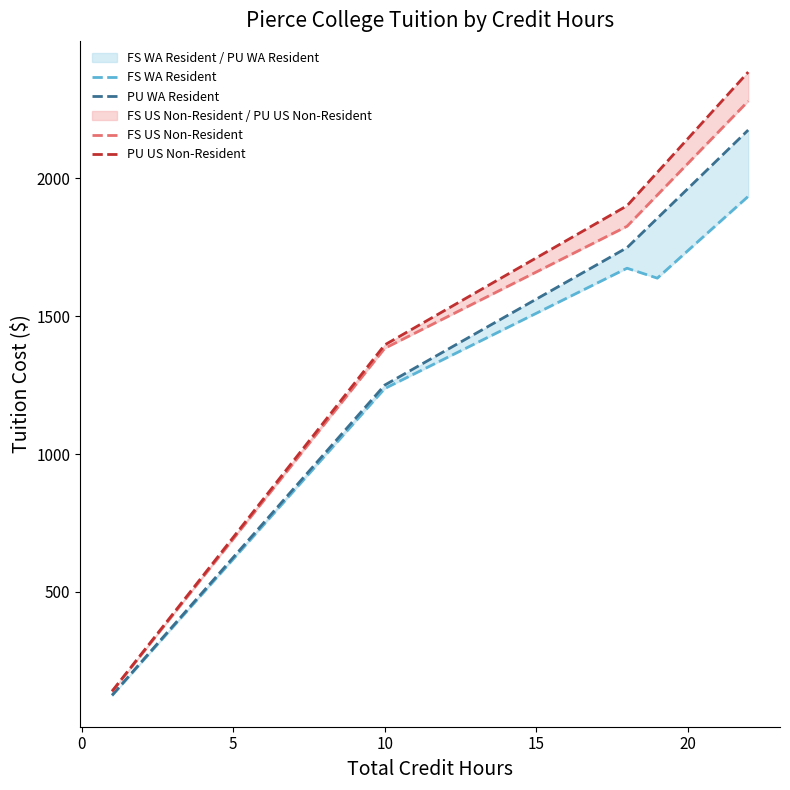

Which has a higher value, 9 or 7?

9